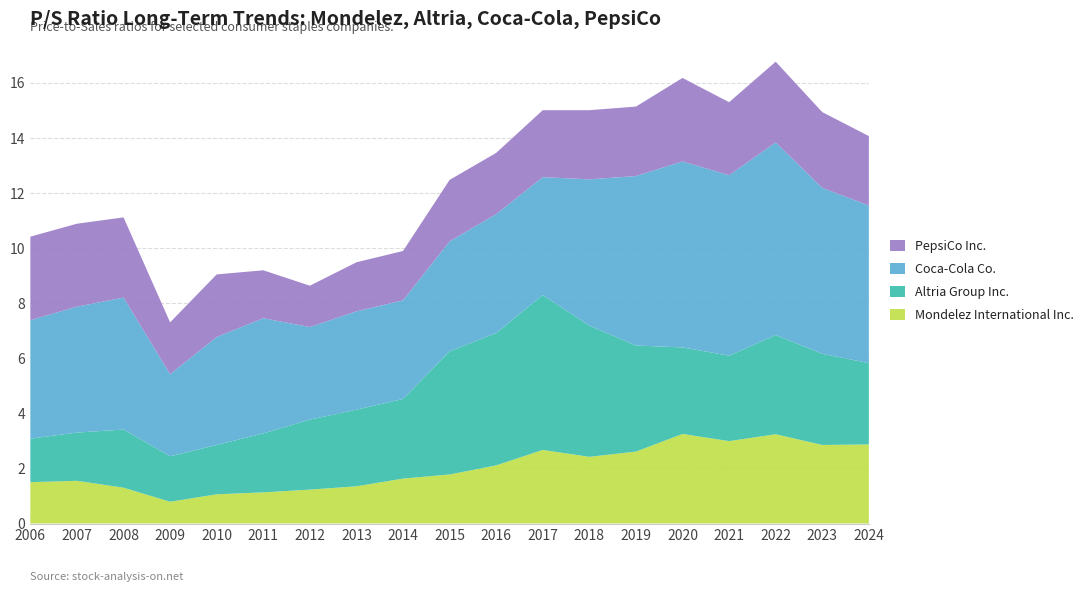

Reading left to right, list all the values displayed in this chart.

Mondelez International Inc.: 2006=1.5	2007=1.6	2008=1.3	2009=0.8	2010=1.1	2011=1.1	2012=1.2	2013=1.4	2014=1.6	2015=1.8	2016=2.1	2017=2.7	2018=2.4	2019=2.6	2020=3.2	2021=3.0	2022=3.2	2023=2.9	2024=2.9
Altria Group Inc.: 2006=1.6	2007=1.8	2008=2.1	2009=1.6	2010=1.8	2011=2.1	2012=2.5	2013=2.8	2014=2.9	2015=4.5	2016=4.8	2017=5.6	2018=4.8	2019=3.9	2020=3.1	2021=3.1	2022=3.6	2023=3.3	2024=3.0
Coca-Cola Co.: 2006=4.3	2007=4.6	2008=4.8	2009=3.0	2010=3.9	2011=4.2	2012=3.4	2013=3.6	2014=3.6	2015=4.0	2016=4.3	2017=4.3	2018=5.3	2019=6.2	2020=6.8	2021=6.5	2022=7.0	2023=6.0	2024=5.7
PepsiCo Inc.: 2006=3.0	2007=3.0	2008=2.9	2009=1.9	2010=2.3	2011=1.7	2012=1.5	2013=1.8	2014=1.8	2015=2.2	2016=2.2	2017=2.4	2018=2.5	2019=2.5	2020=3.0	2021=2.6	2022=2.9	2023=2.8	2024=2.5